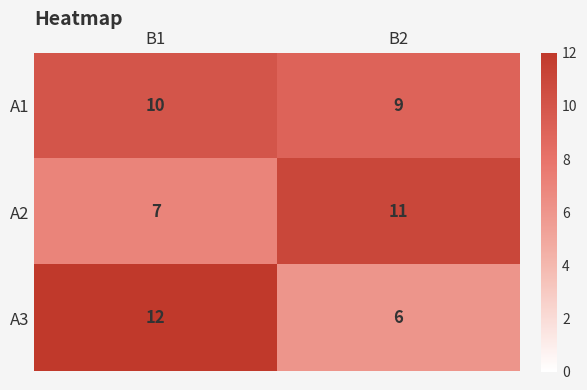

Is it true that A3 equals 12 at B1?

True